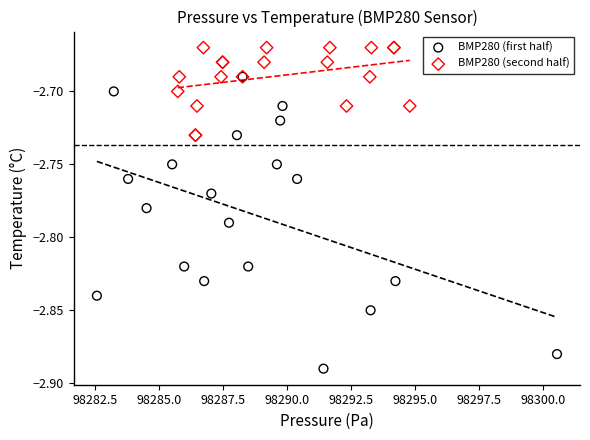

Which series contains the lowest Y value?

BMP280 (first half)